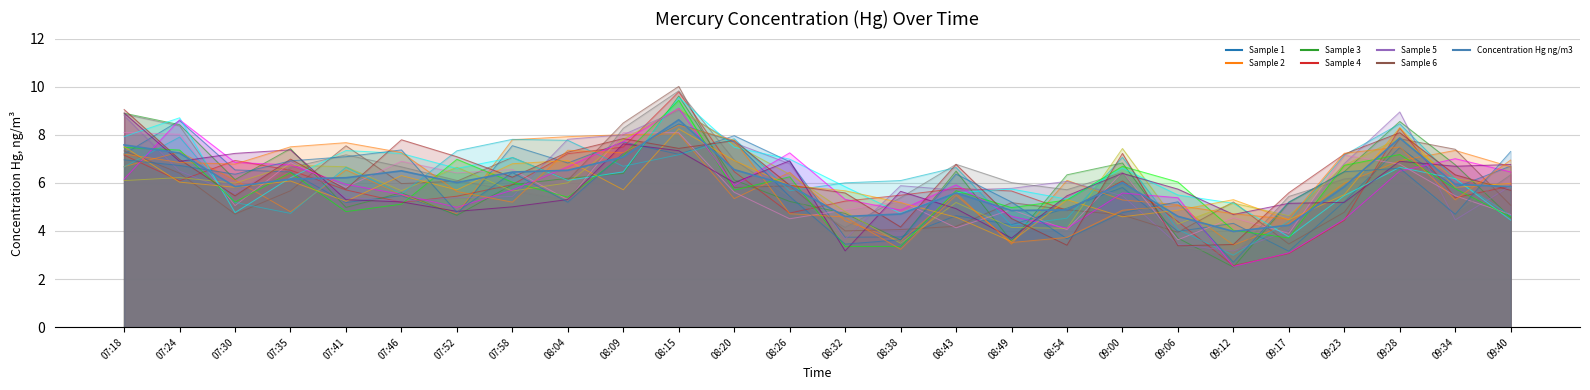

What is the ratio of the value at 09:28 to the value at 08:43?

1.4